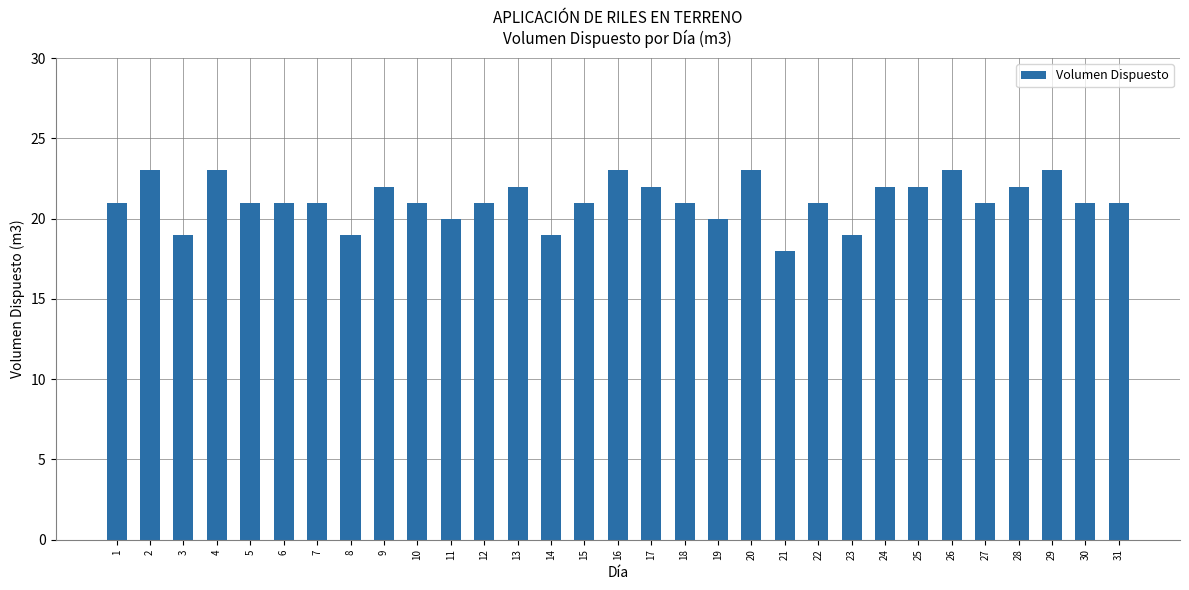

What is the greatest value displayed?

23